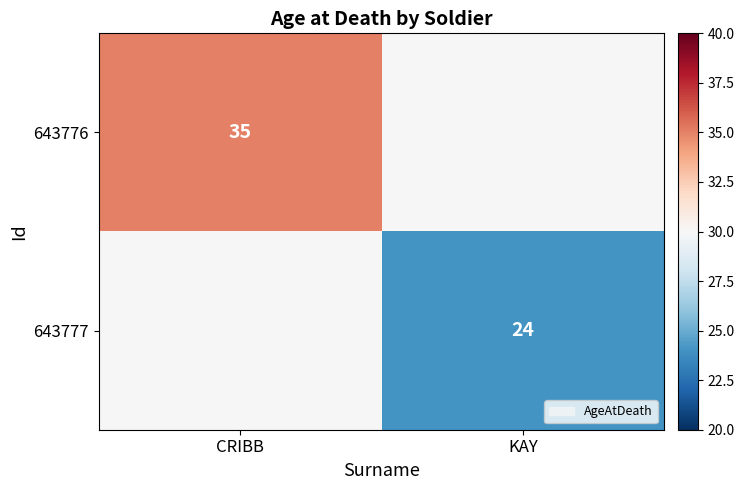

Which has a higher value, CRIBB or KAY?

CRIBB